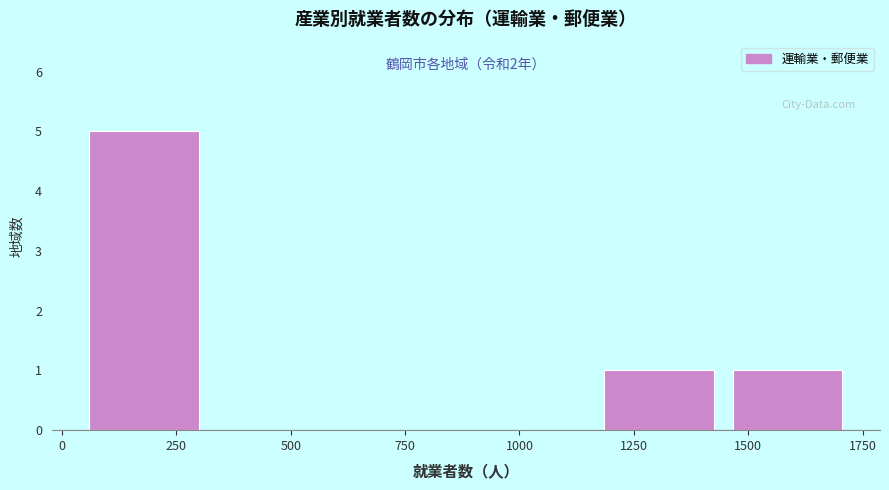

Which range on the x-axis has the tallest bar?

50 to 350